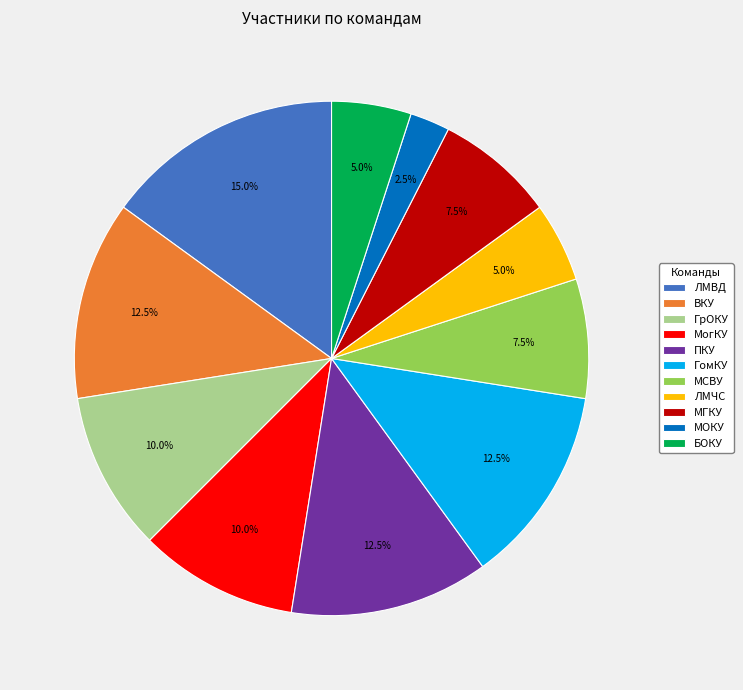

Which has a higher value, ГрОКУ or ПКУ?

ПКУ